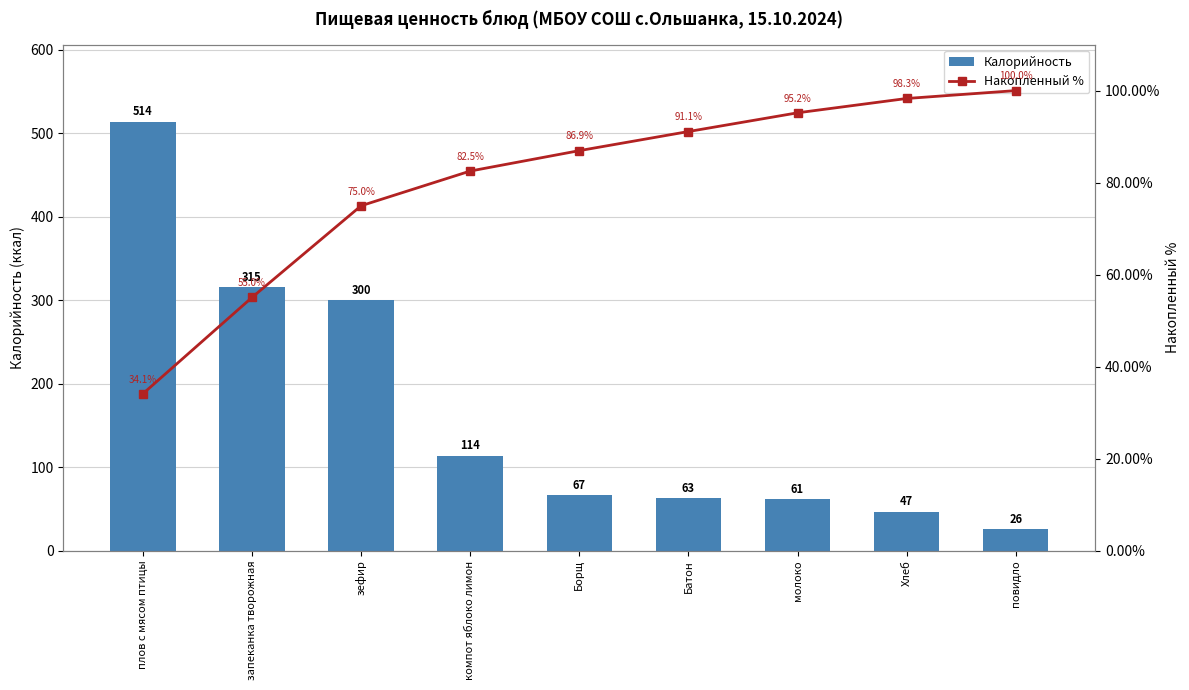

What is the label of the 2nd bar from the left?

запеканка творожная